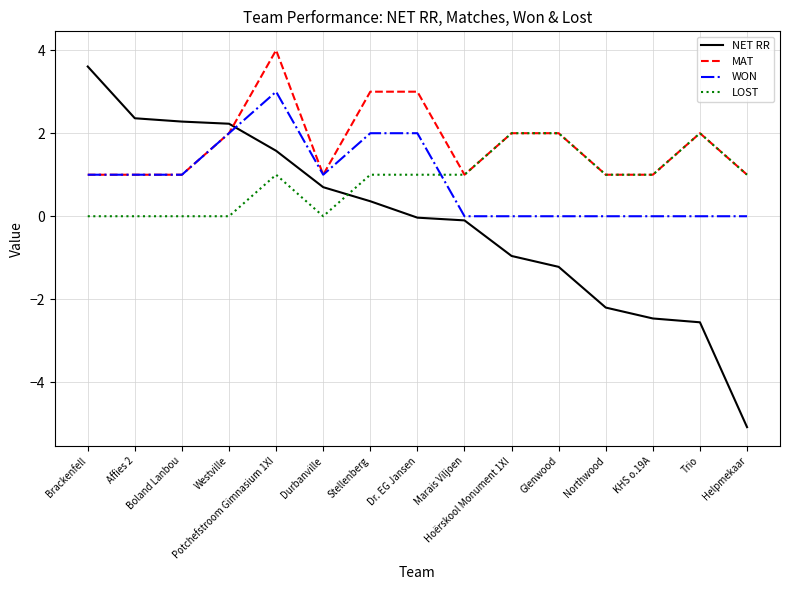

Which series has the largest range (max minus min)?

NET RR